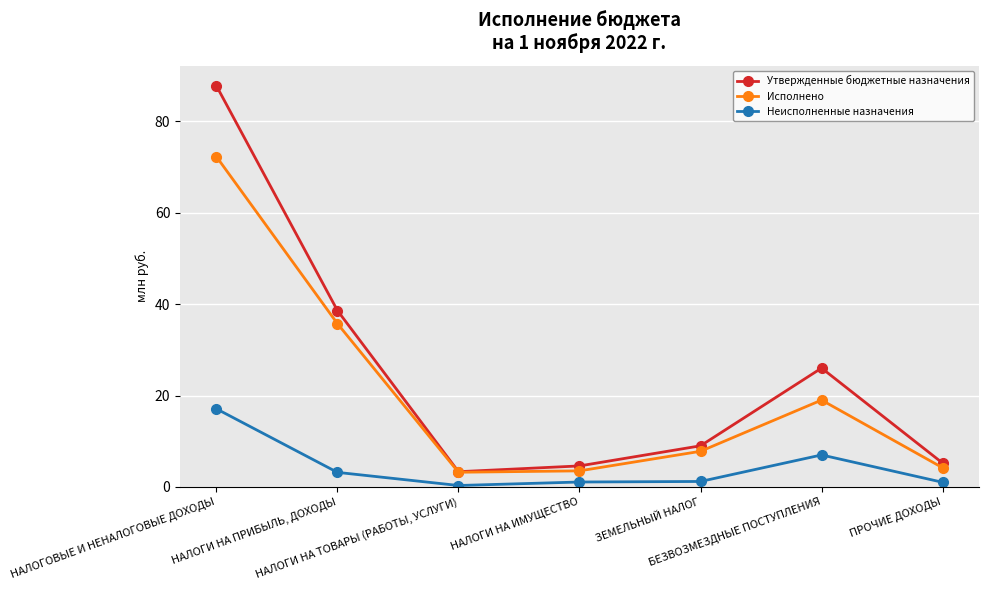

At which label is Неисполненные назначения closest to 8?

БЕЗВОЗМЕЗДНЫЕ ПОСТУПЛЕНИЯ